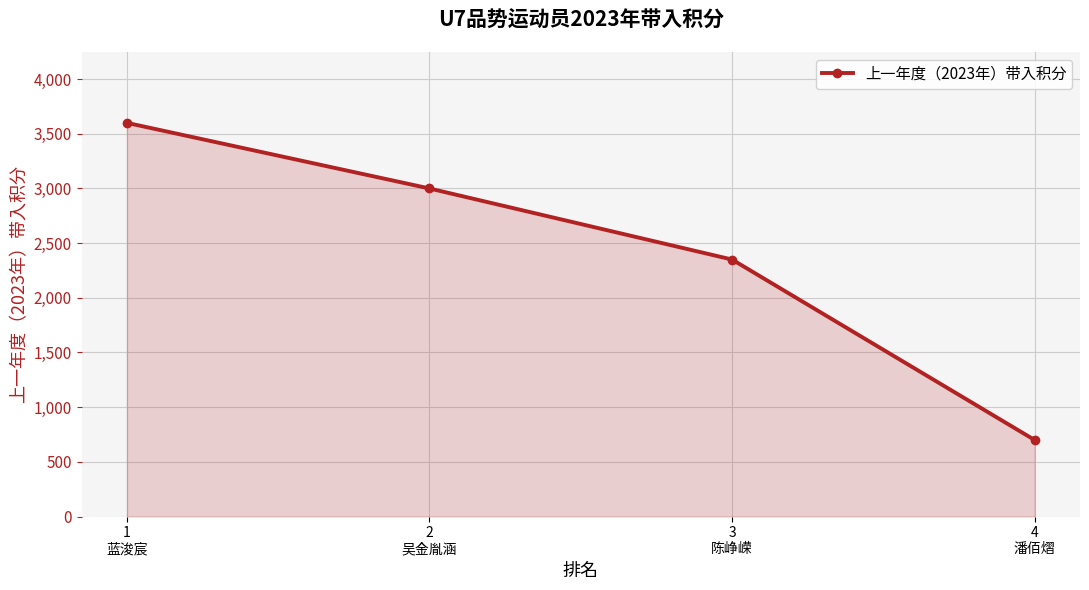

Count the number of data series in this chart.

1